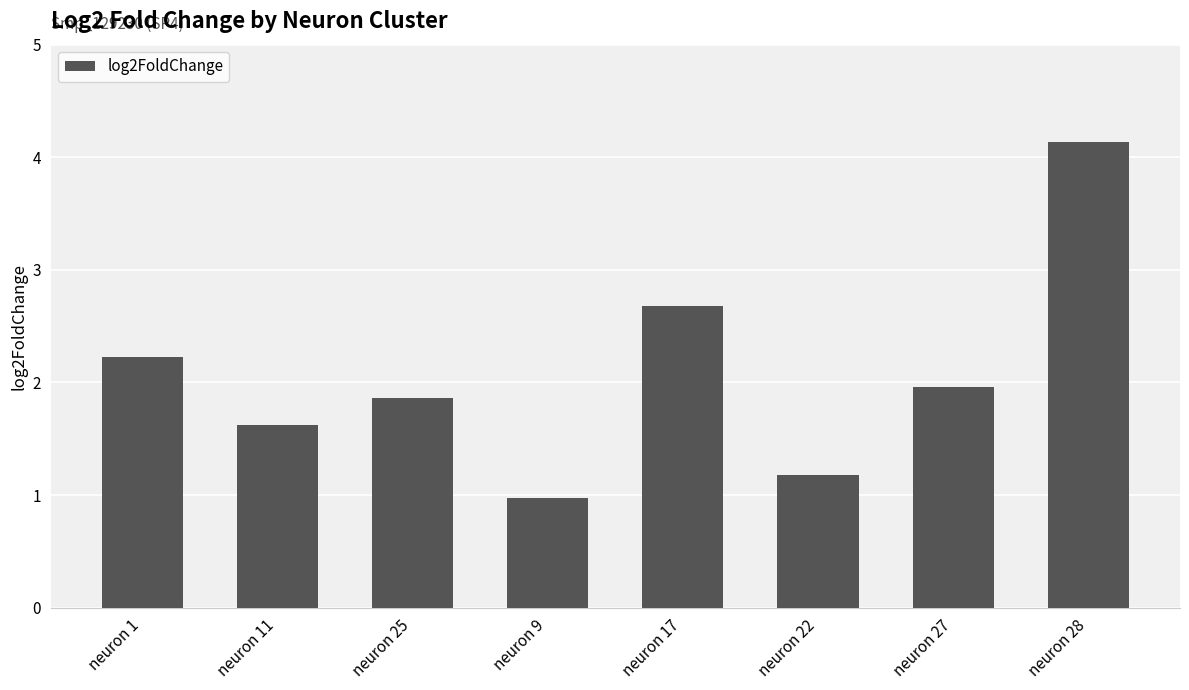

What is the approximate value at neuron 9?

1.0